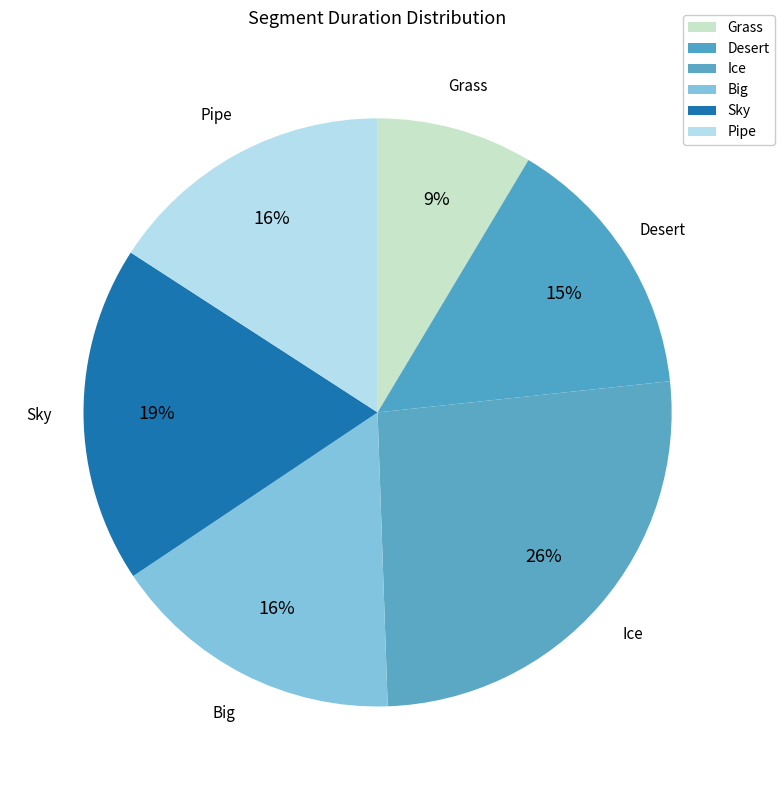

Which slice is the largest?

Ice